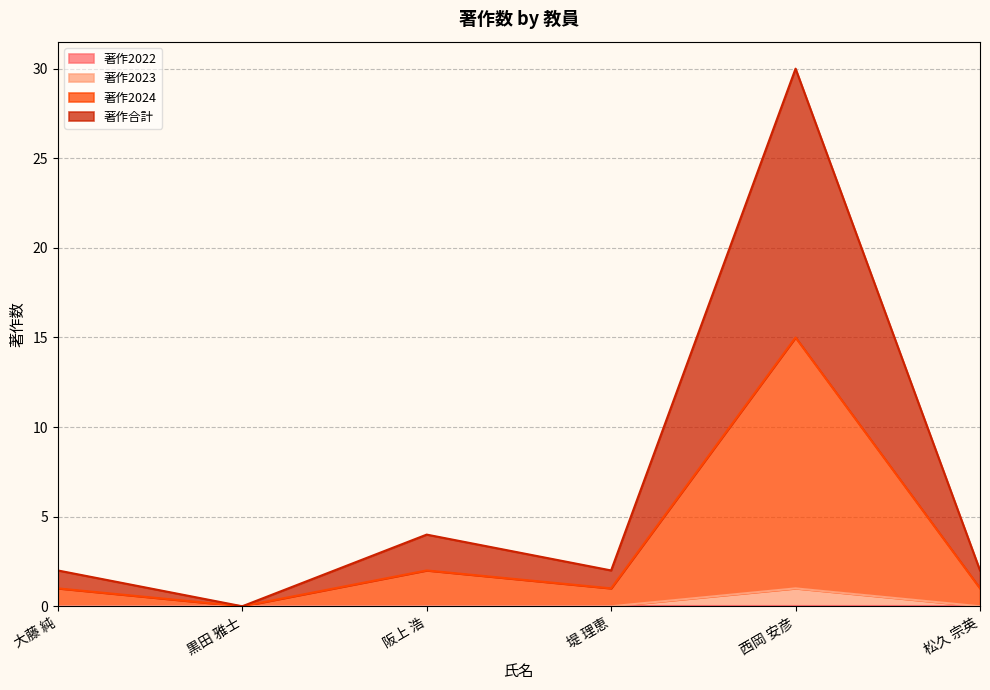

What is the sum of the 著作合計 values at 大藤 純 and 松久 宗英?

4